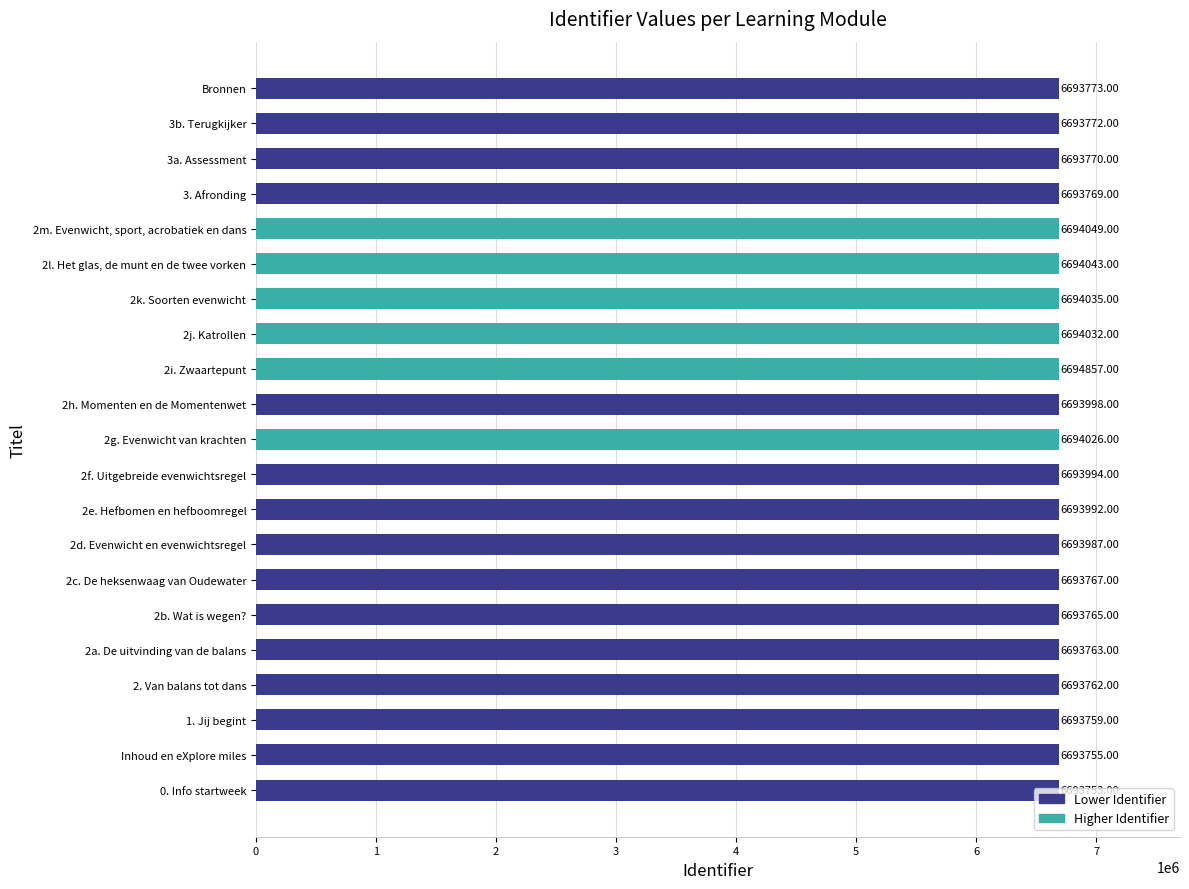

How many values are below 6693773?

10